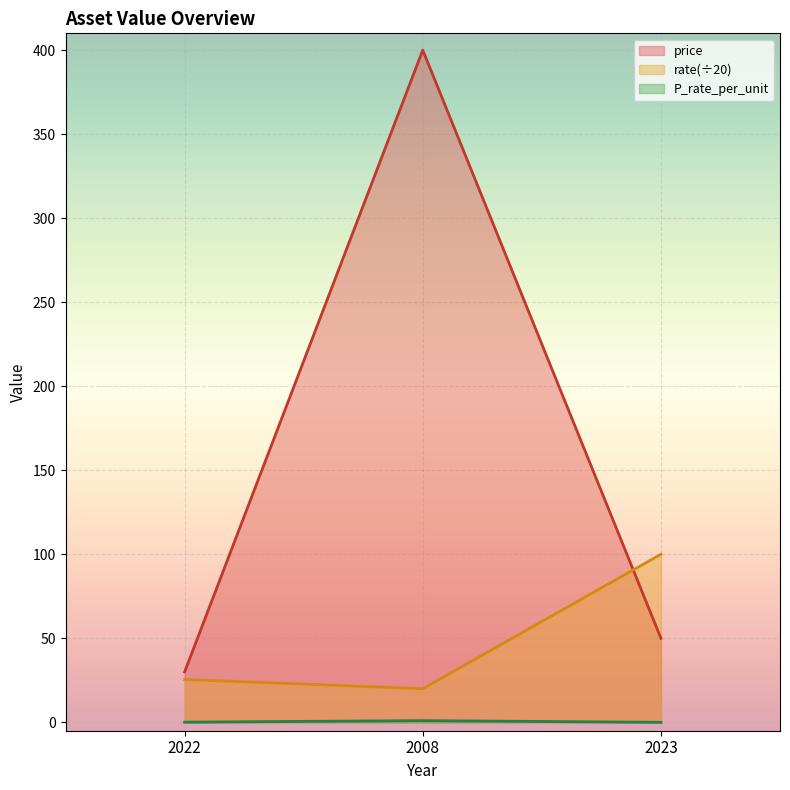

Which label corresponds to the largest value in the chart?

2008